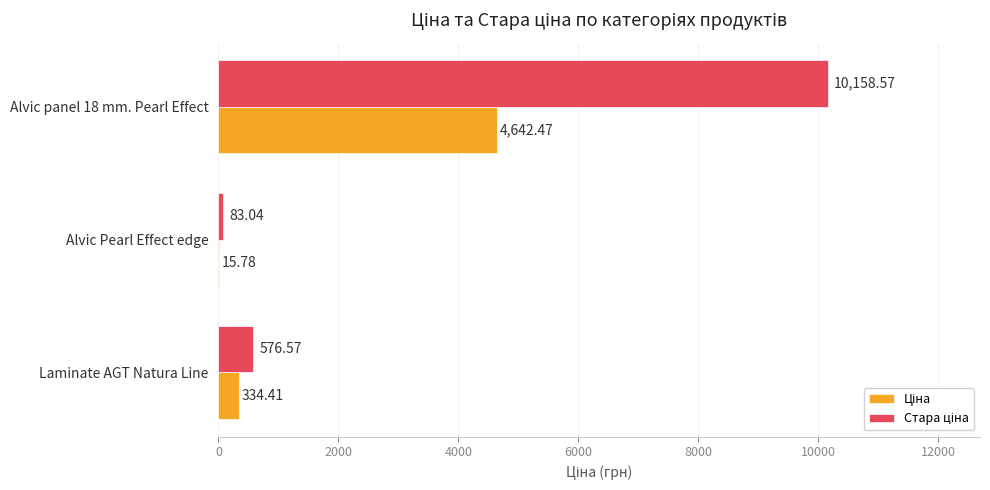

What is the total value across all series at Laminate AGT Natura Line?

911.0